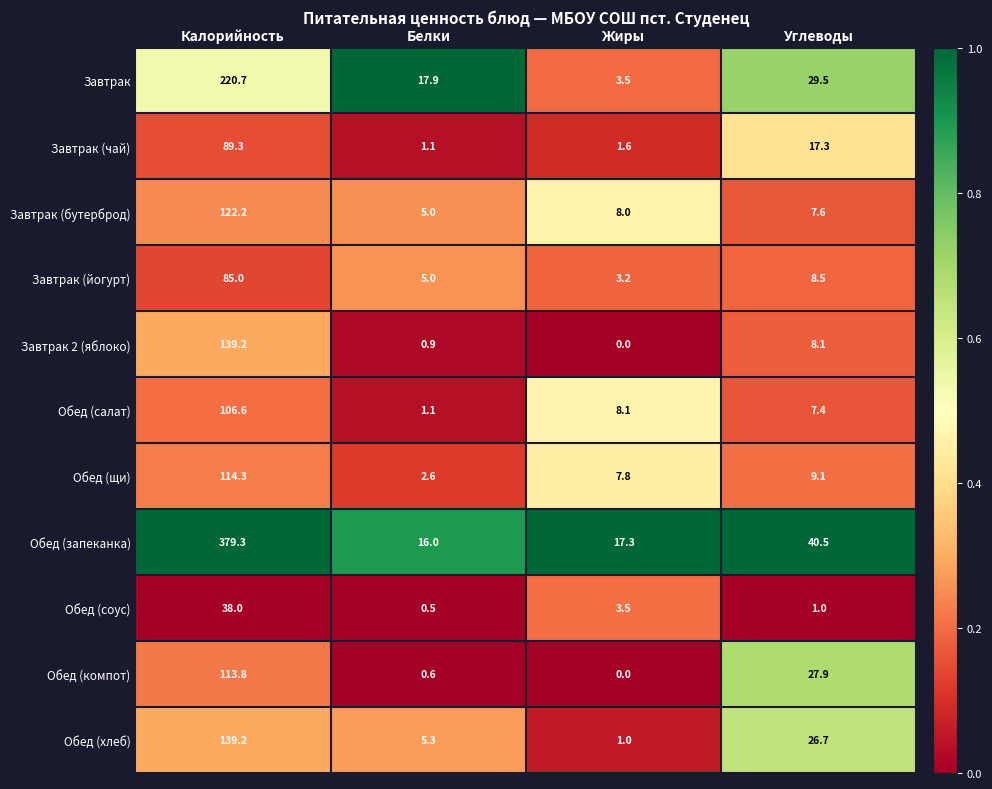

List the labels in order of Завтрак value, smallest first.

Жиры, Белки, Углеводы, Калорийность